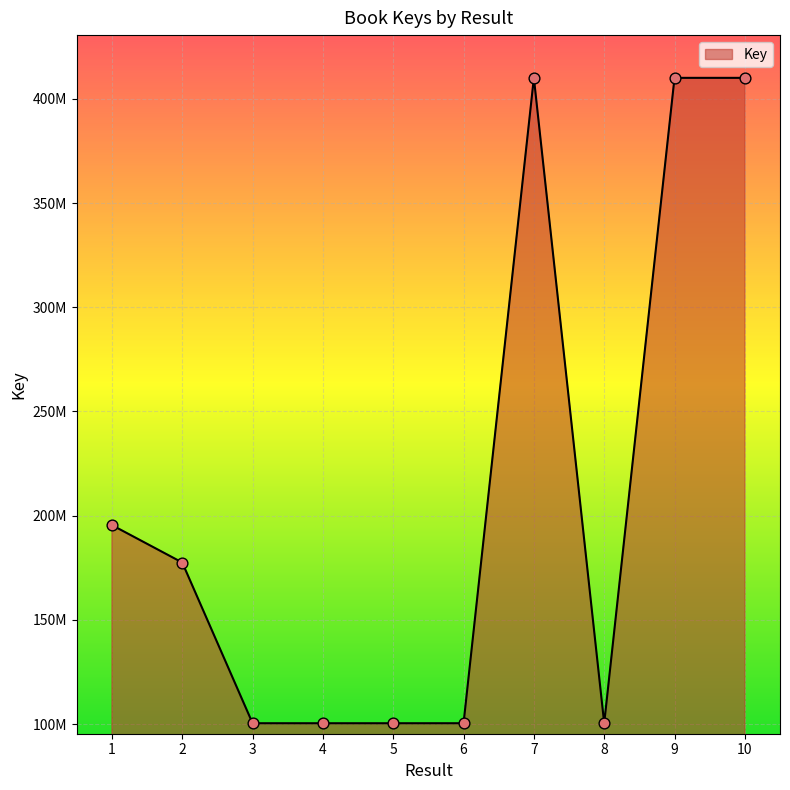

Is this an area chart (filled region under the line)?

Yes